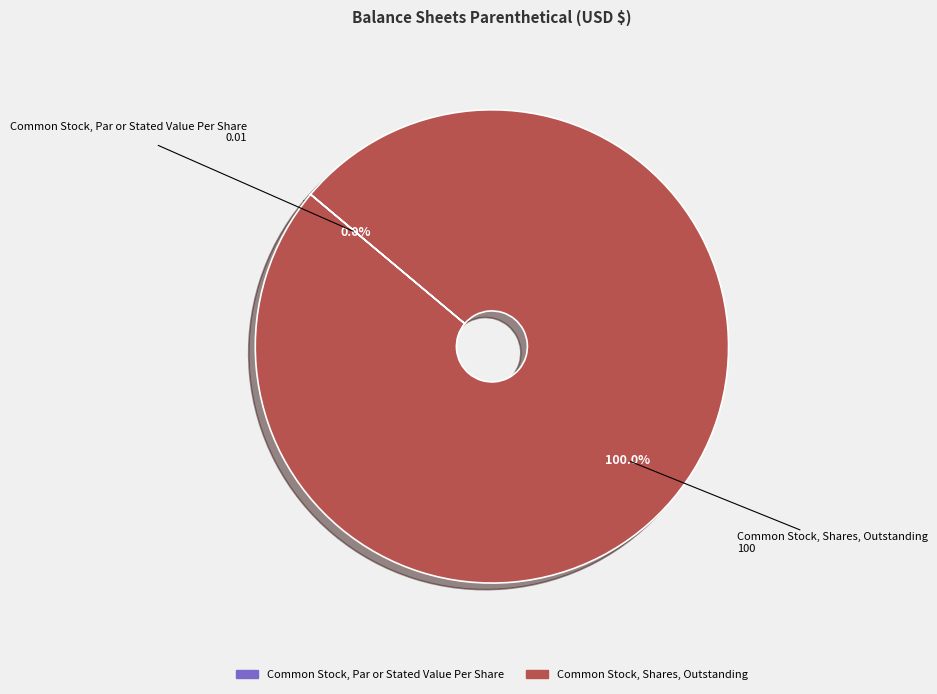

Which slice represents more than half of the pie?

Common Stock, Shares, Outstanding